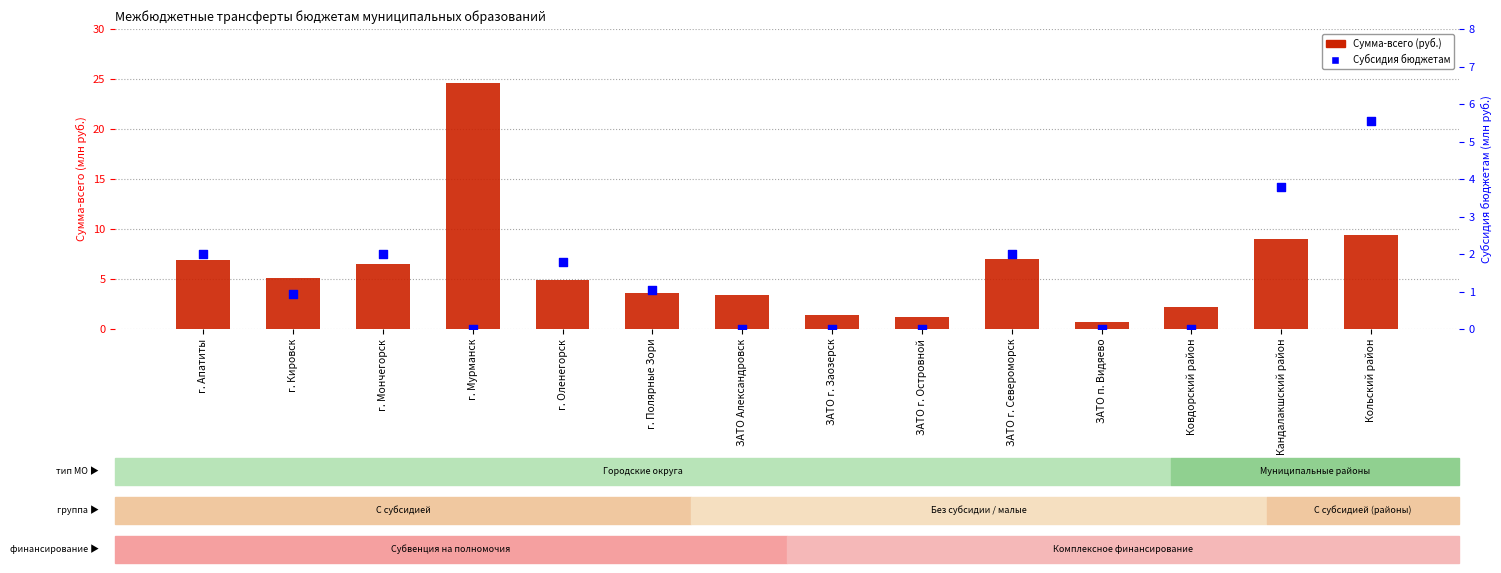

Which series reaches the minimum Y coordinate?

Субсидия бюджетам